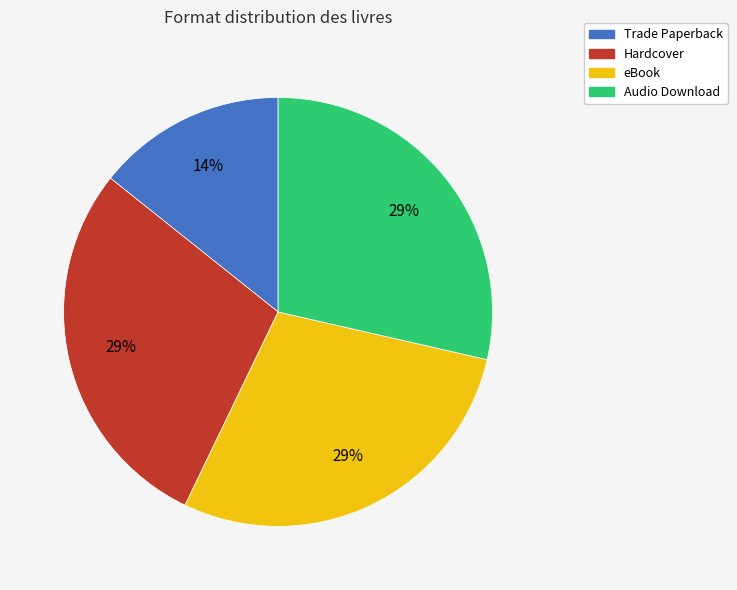

What is the ratio of the value at Hardcover to the value at Audio Download?

1.0